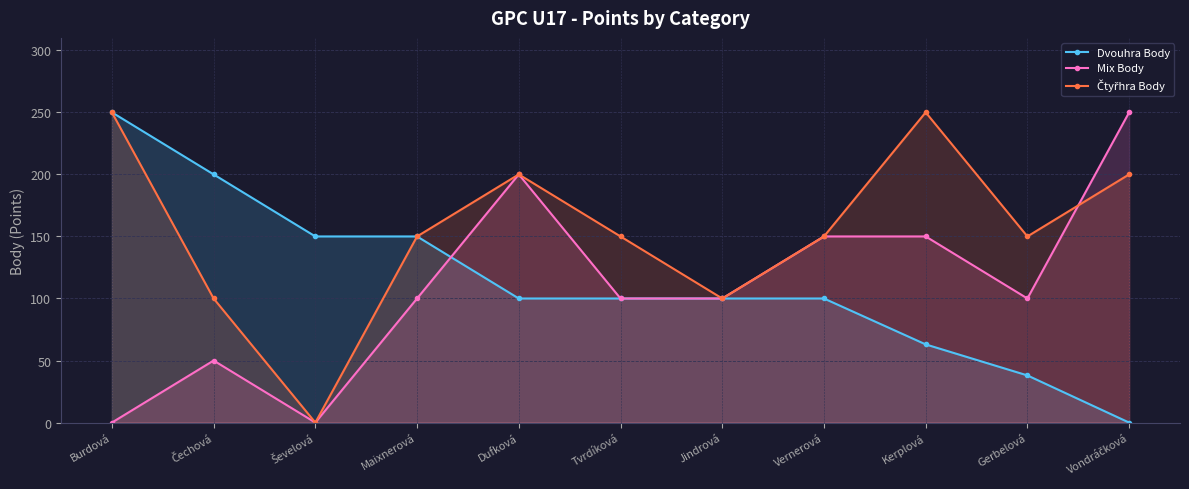

What is the average value of the Mix Body series?

109